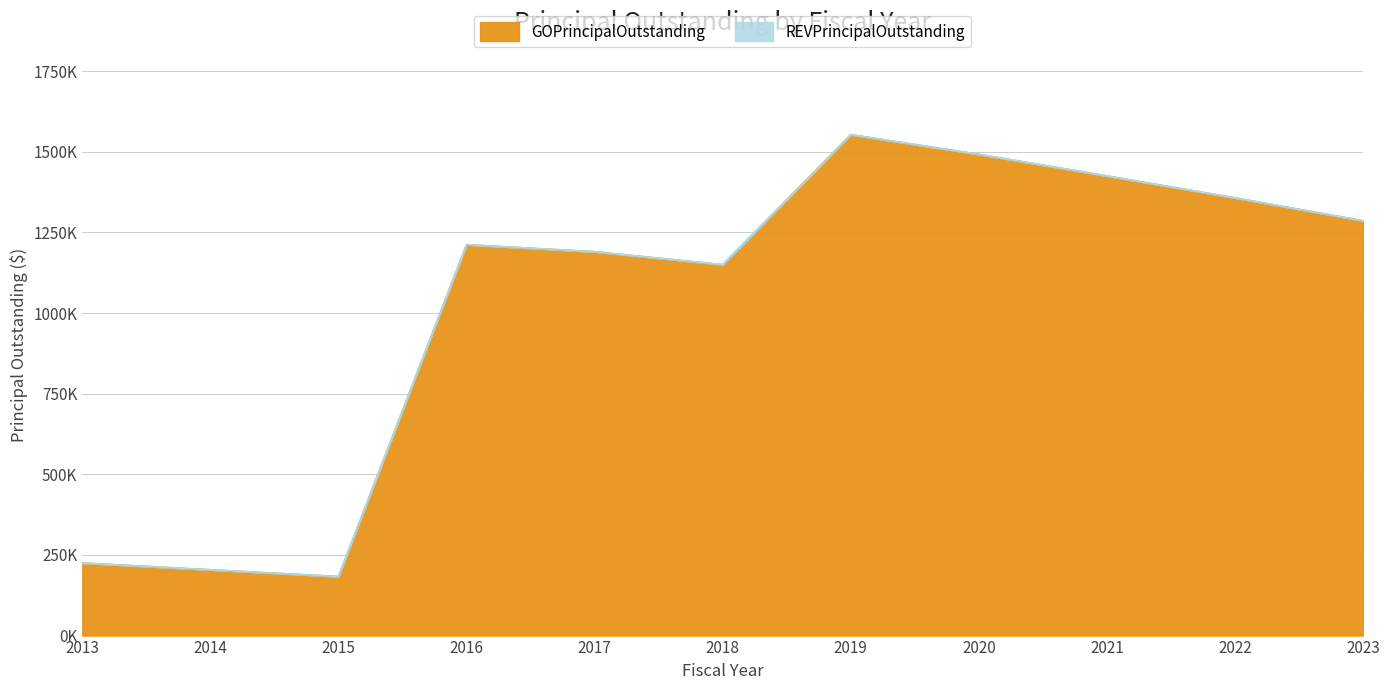

Reading right to left, transcribe all the data shown in this chart.

1286000	1357000	1425000	1492000	1553000	1150000	1190000	1212000	183000	204000	225000